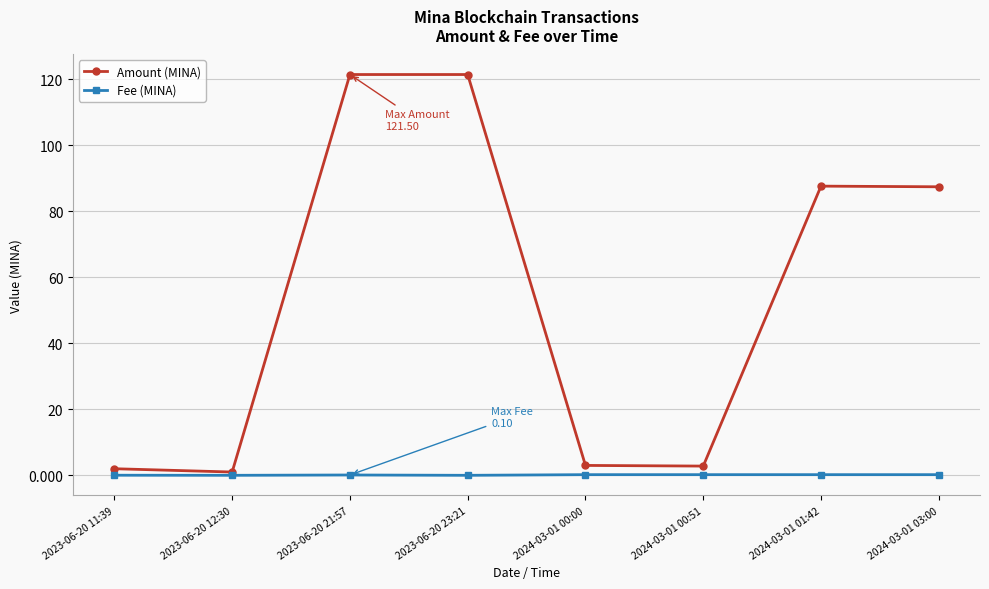

Count the number of data series in this chart.

2